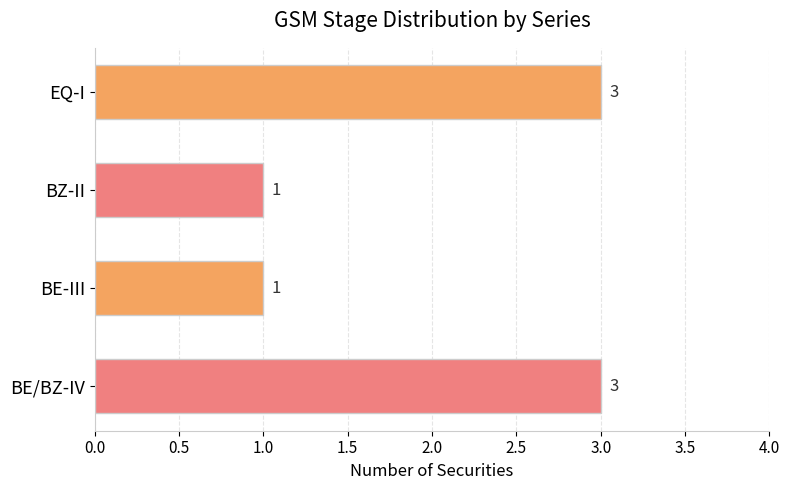

Does the chart contain any negative values?

No